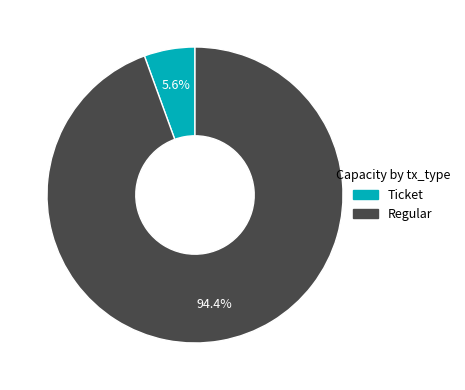

What portion of the pie excludes Ticket?

94.4%